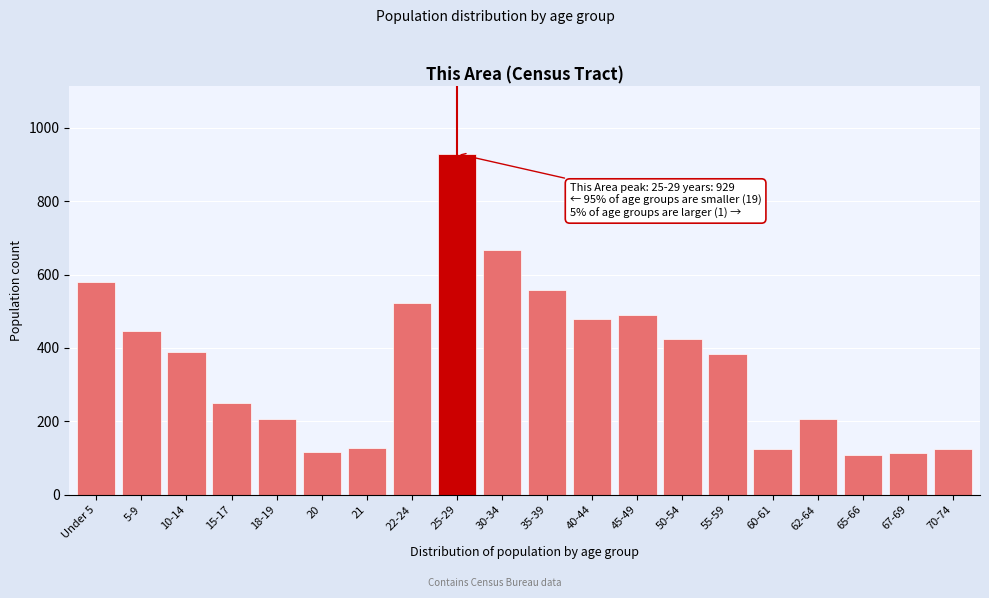

What is the greatest value displayed?

929